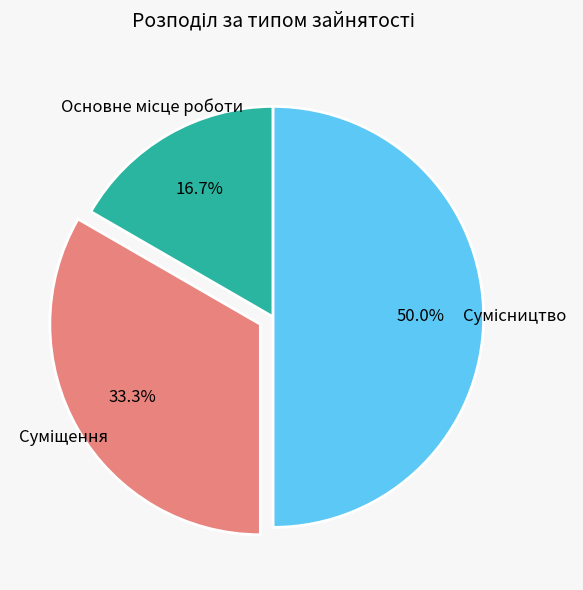

Which has a higher value, Сумісництво or Суміщення?

Сумісництво